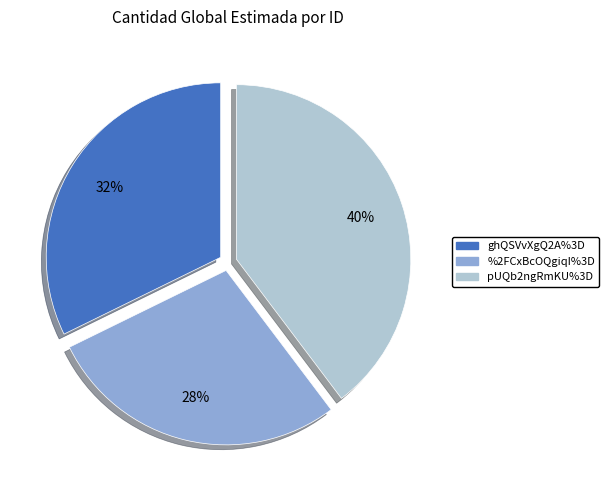

How many segments does this pie chart have?

3